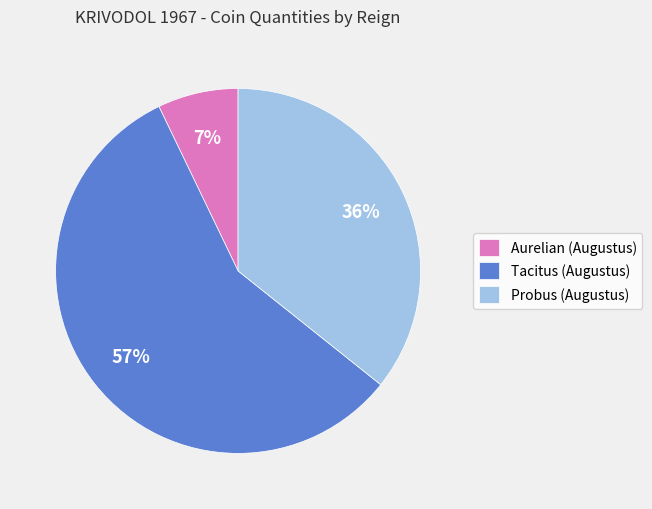

To the nearest percent, what is the combined percentage of Tacitus (Augustus) and Probus (Augustus)?

93%